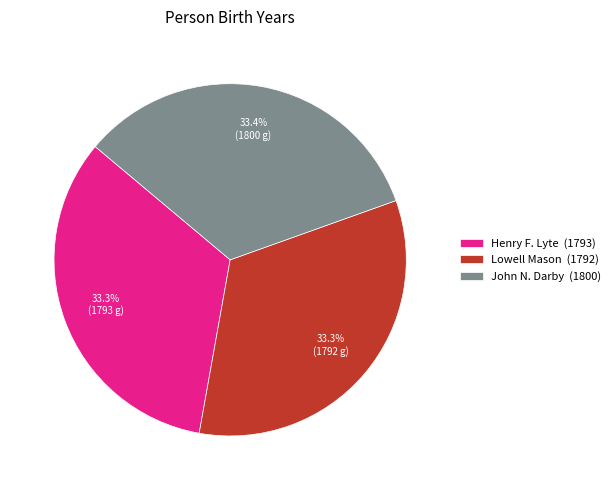

How many segments does this pie chart have?

3